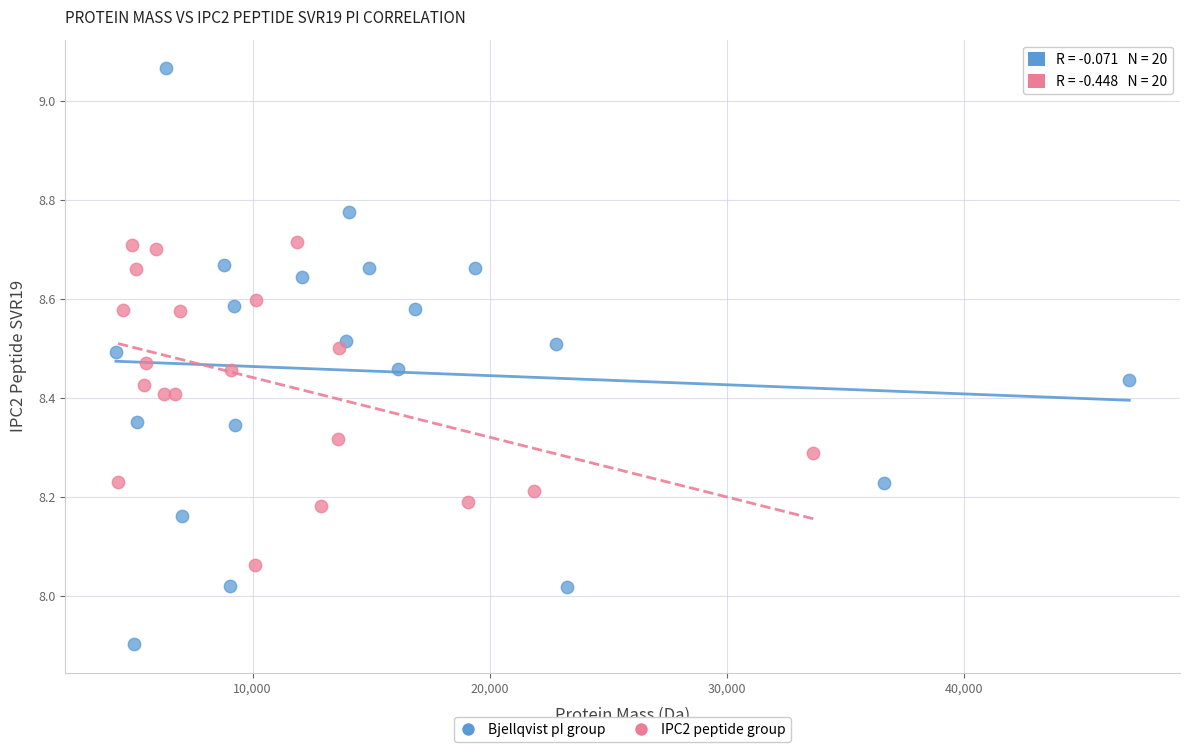

Which series reaches the maximum Y coordinate?

Bjellqvist pI group